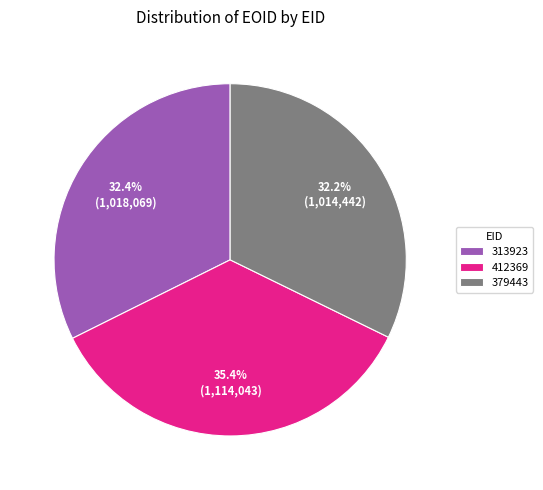

Which category has the biggest portion of the pie?

412369